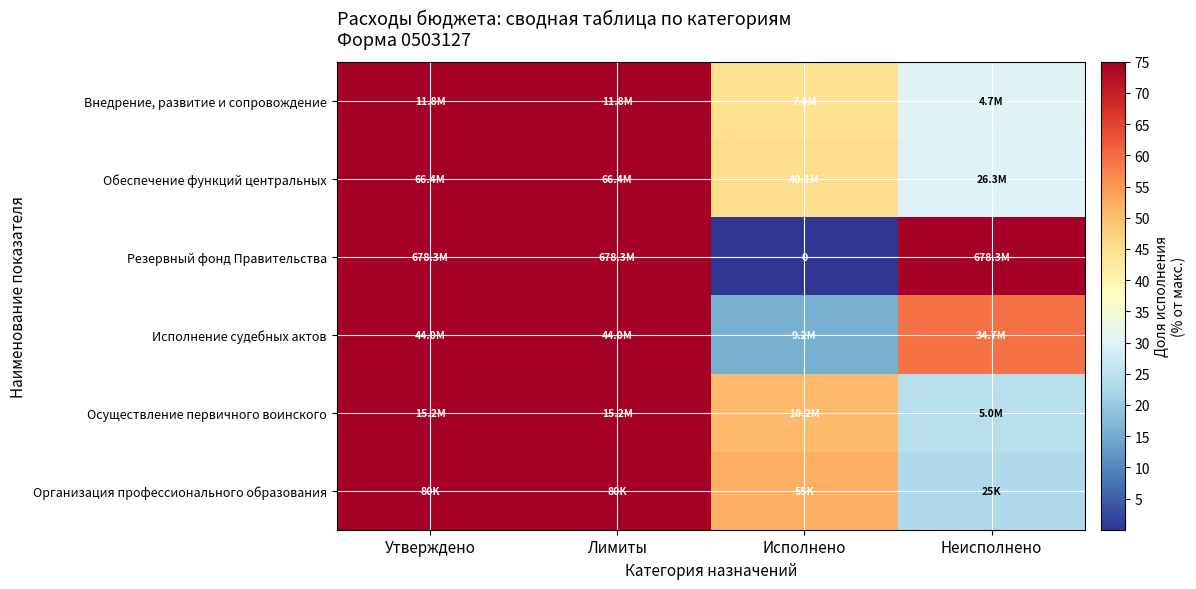

Is it true that Обеспечение функций центральных equals 12.5 at Исполнено?

False